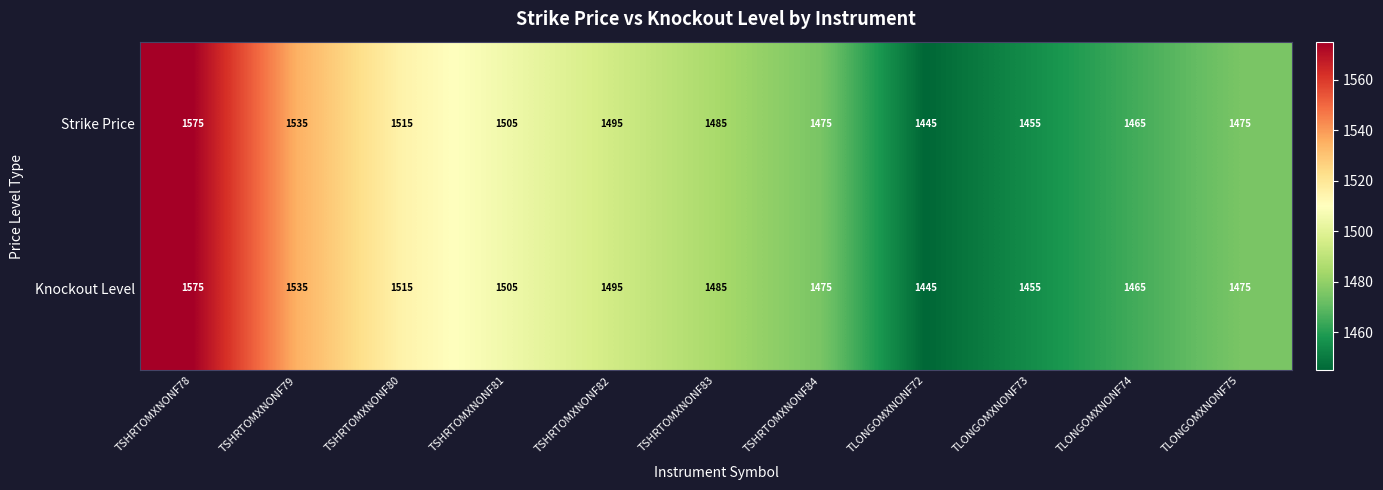

Reading left to right, transcribe all the data shown in this chart.

Strike Price: 1575	1535	1515	1505	1495	1485	1475	1445	1455	1465	1475
Knockout Level: 1575	1535	1515	1505	1495	1485	1475	1445	1455	1465	1475